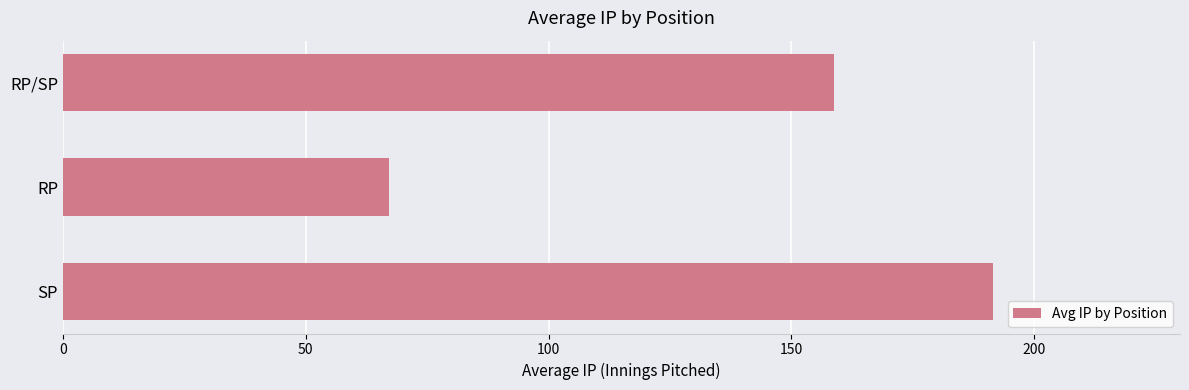

Reading bottom to top, list all the values displayed in this chart.

191.5	67.2	158.8